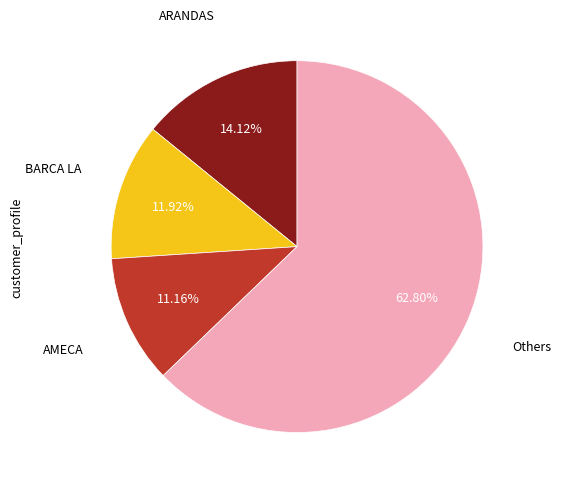

Which category has the biggest portion of the pie?

Others